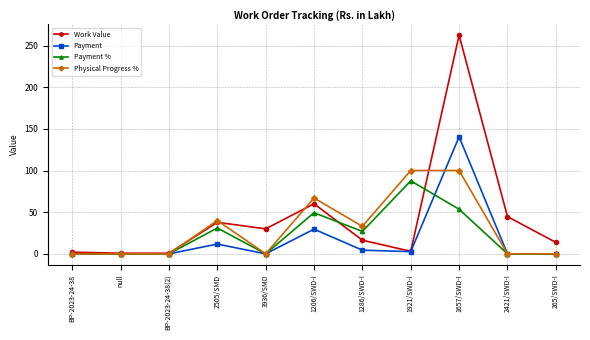

The value of Payment at 265/SWD-I is 0.0. True or false?

True